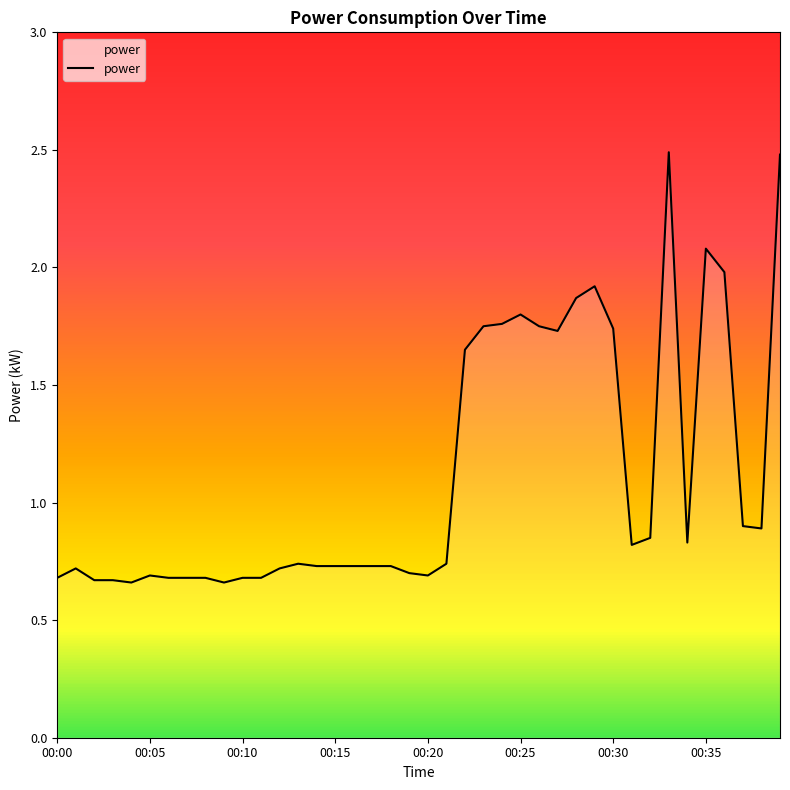

What is the maximum value shown in the chart?

2.5